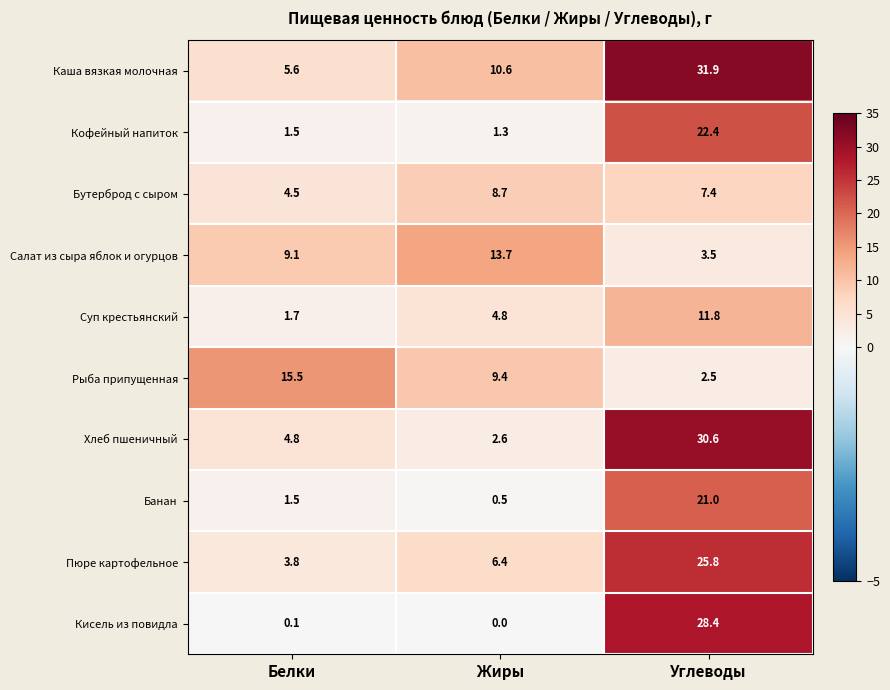

The Кофейный напиток series shows 1.5 at Белки. True or false?

True